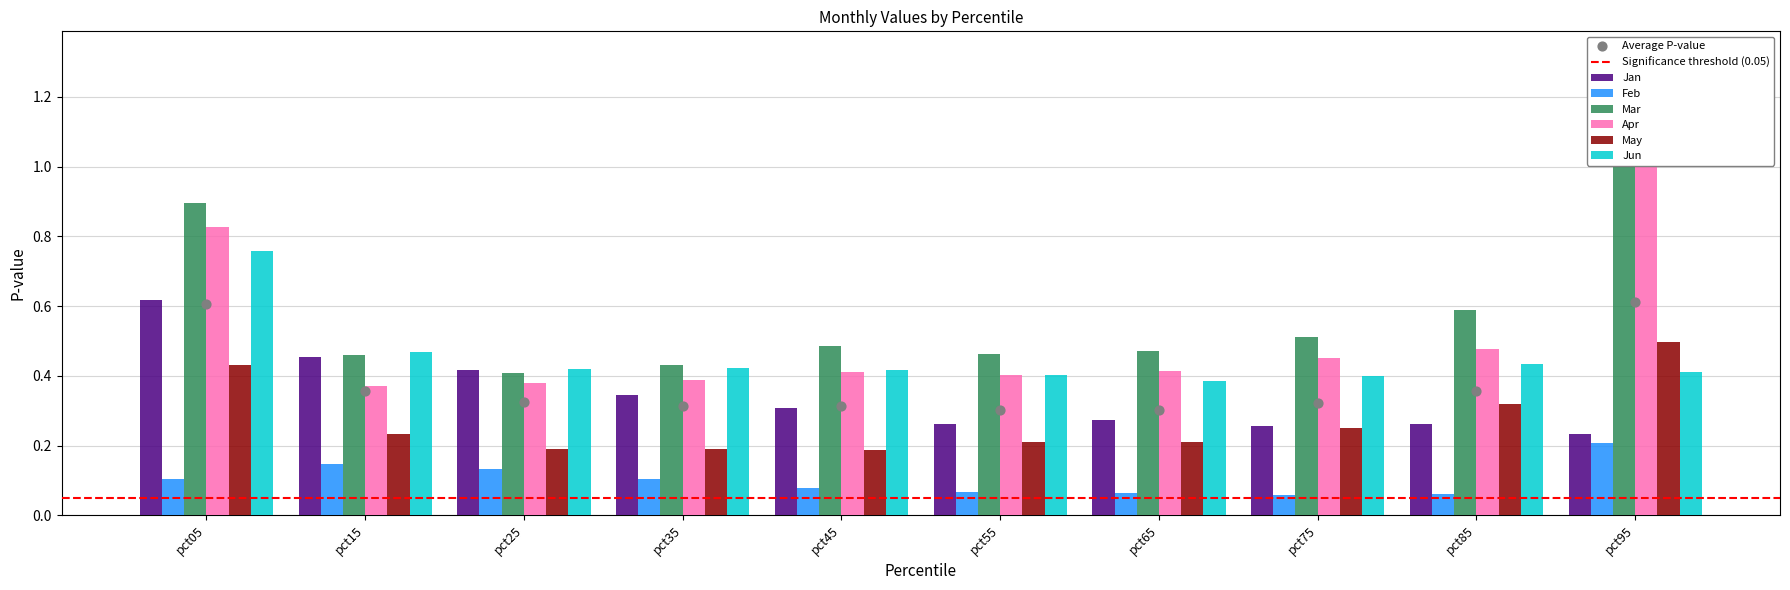

What is the total value across all series at pct55?

1.8